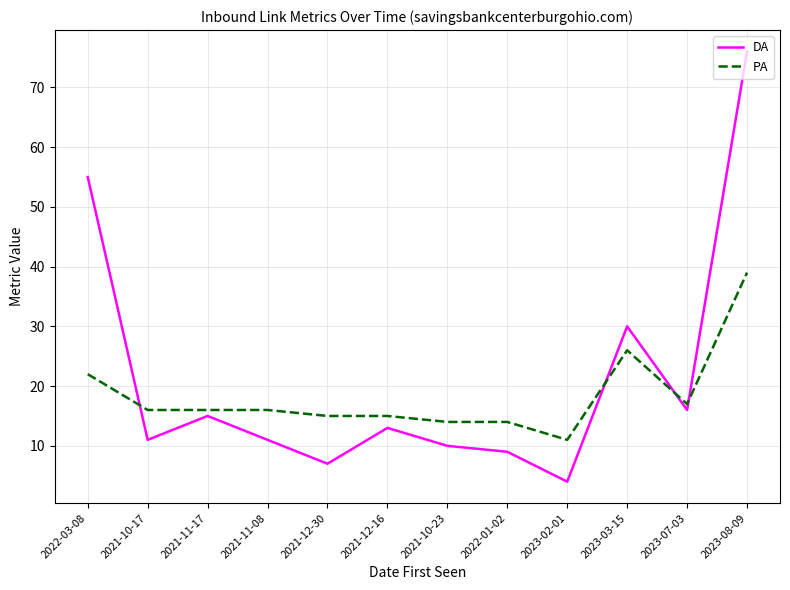

What is the total value across all series at 2021-12-16?

28